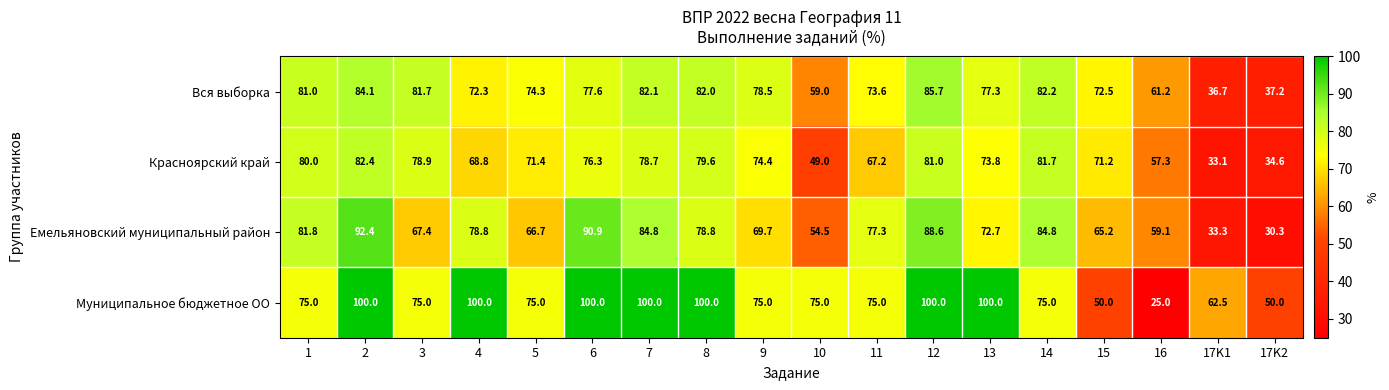

What is the sum of all Красноярский край values?

1239.4